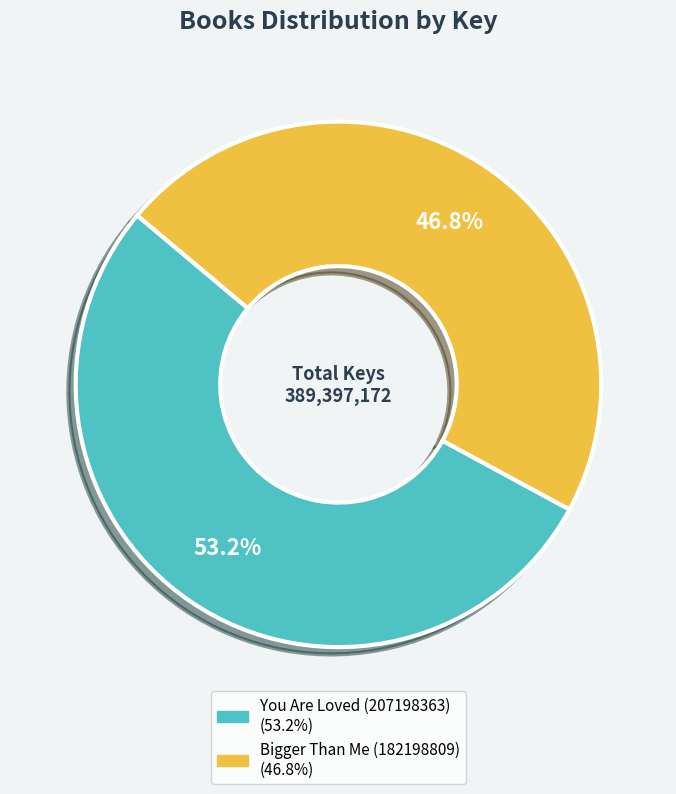

Does You Are Loved (207198363) account for over 50% of the chart?

Yes